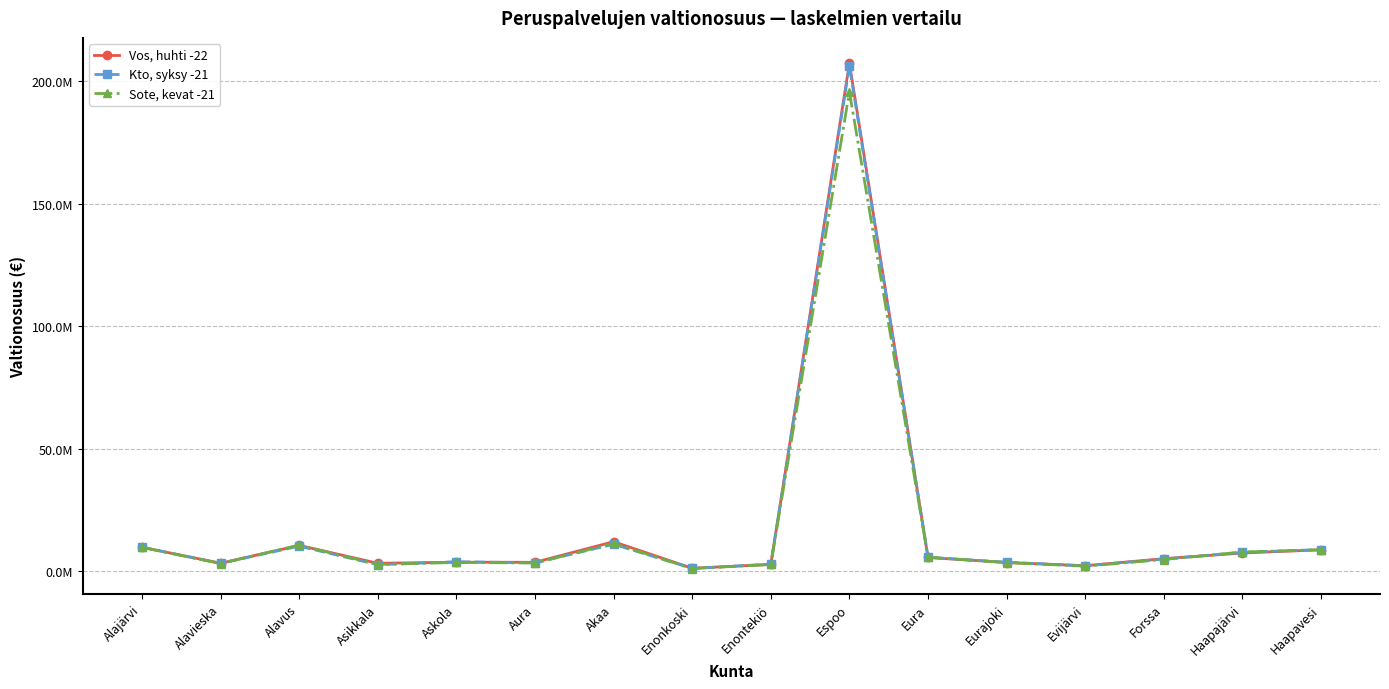

Is this an area chart (filled region under the line)?

No